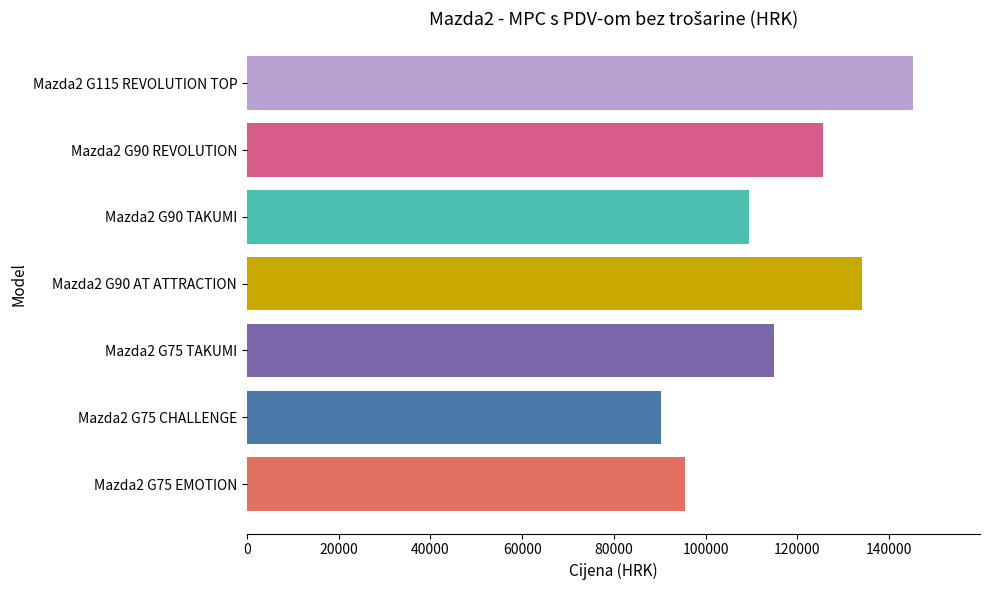

What is the difference between the values at Mazda2 G90 AT ATTRACTION and Mazda2 G75 TAKUMI?

19100